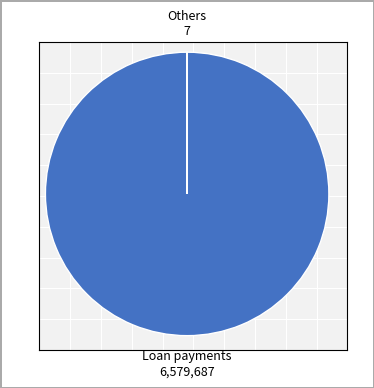

Does any single category account for the majority?

Yes